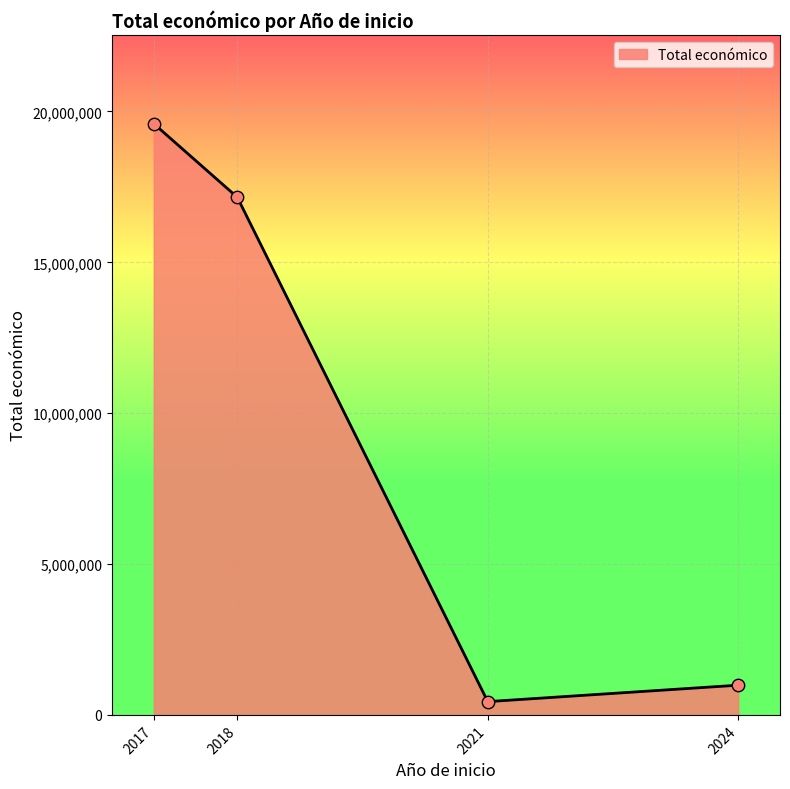

Approximately how many times larger is the value at 2017 compared to 2024?

19.9